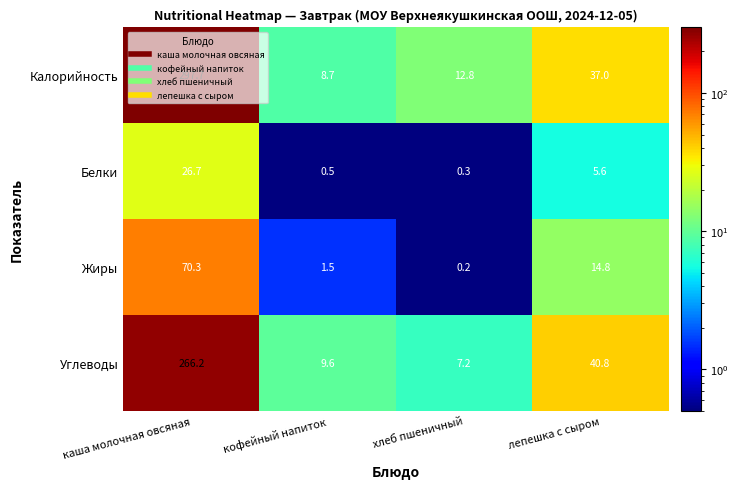

Is it true that Жиры equals 0.2 at хлеб пшеничный?

True